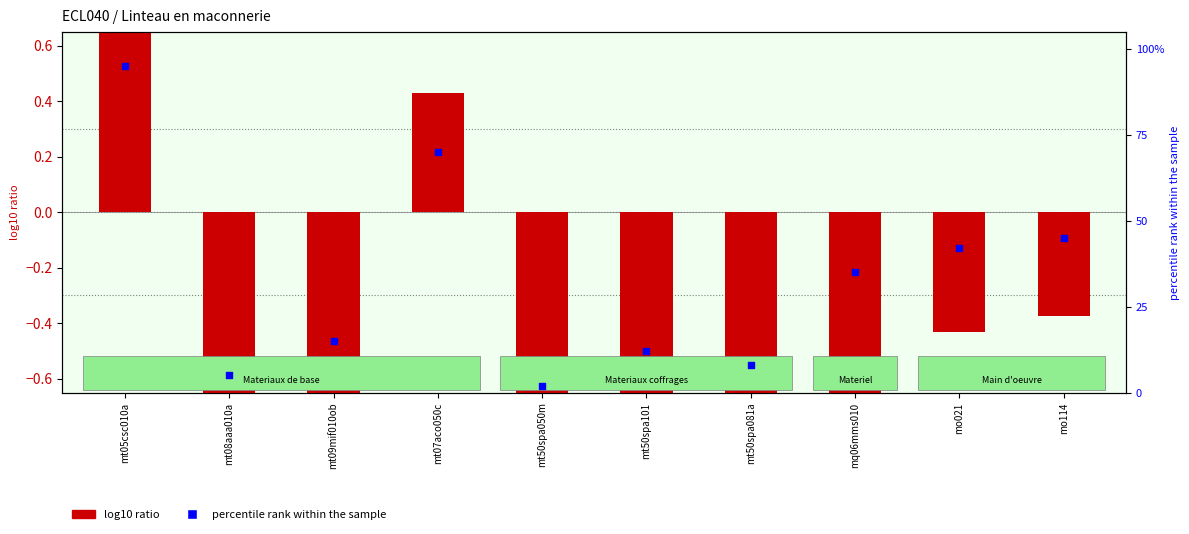

Which series reaches the maximum Y coordinate?

percentile rank within the sample